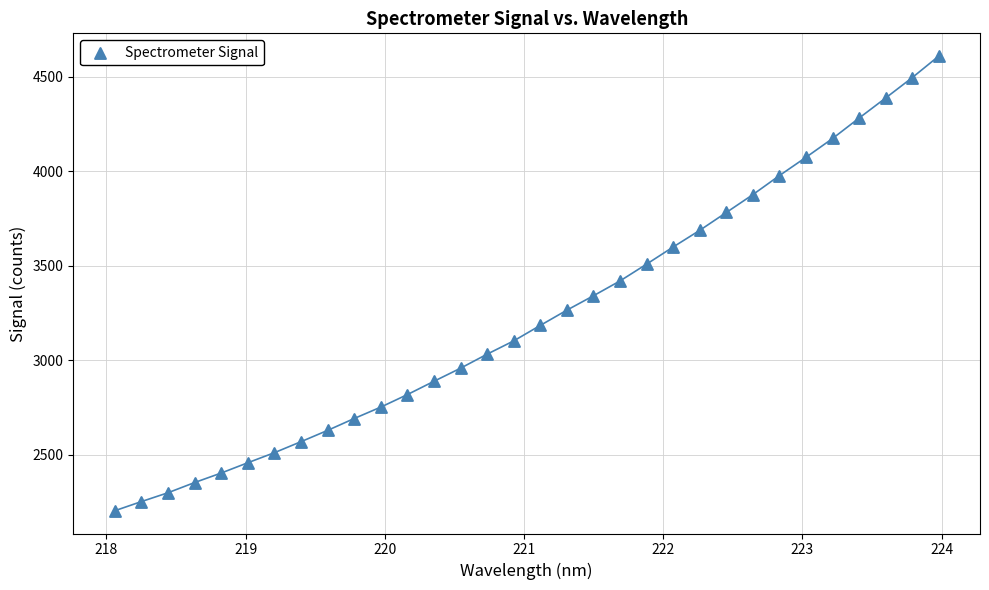

What is the range of Y values (max minus min)?

2405.5